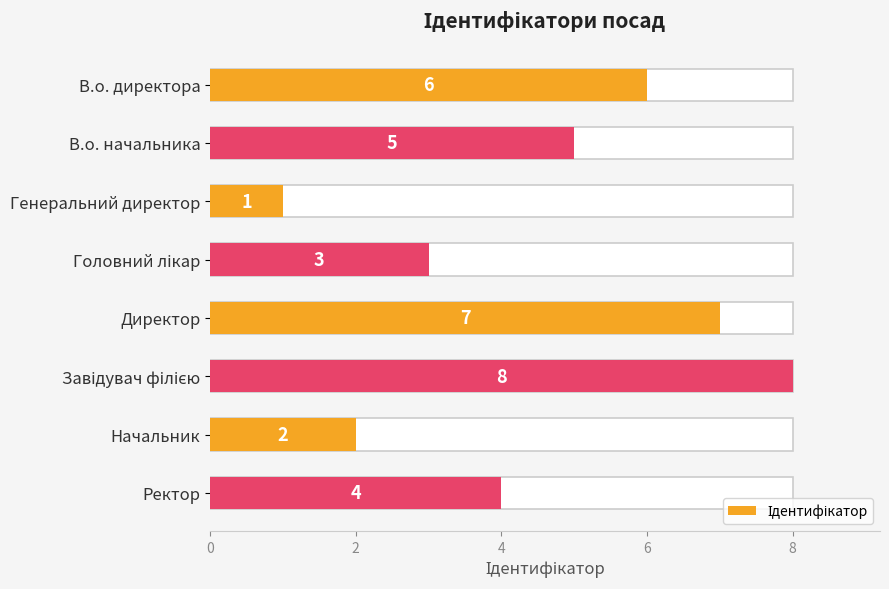

What is the difference between the second highest and second lowest values?

5